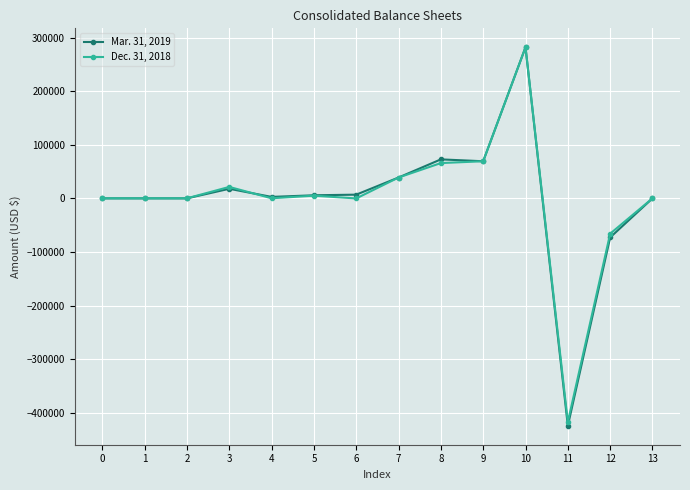

True or false: Dec. 31, 2018 has a value of 231 at 0.

True